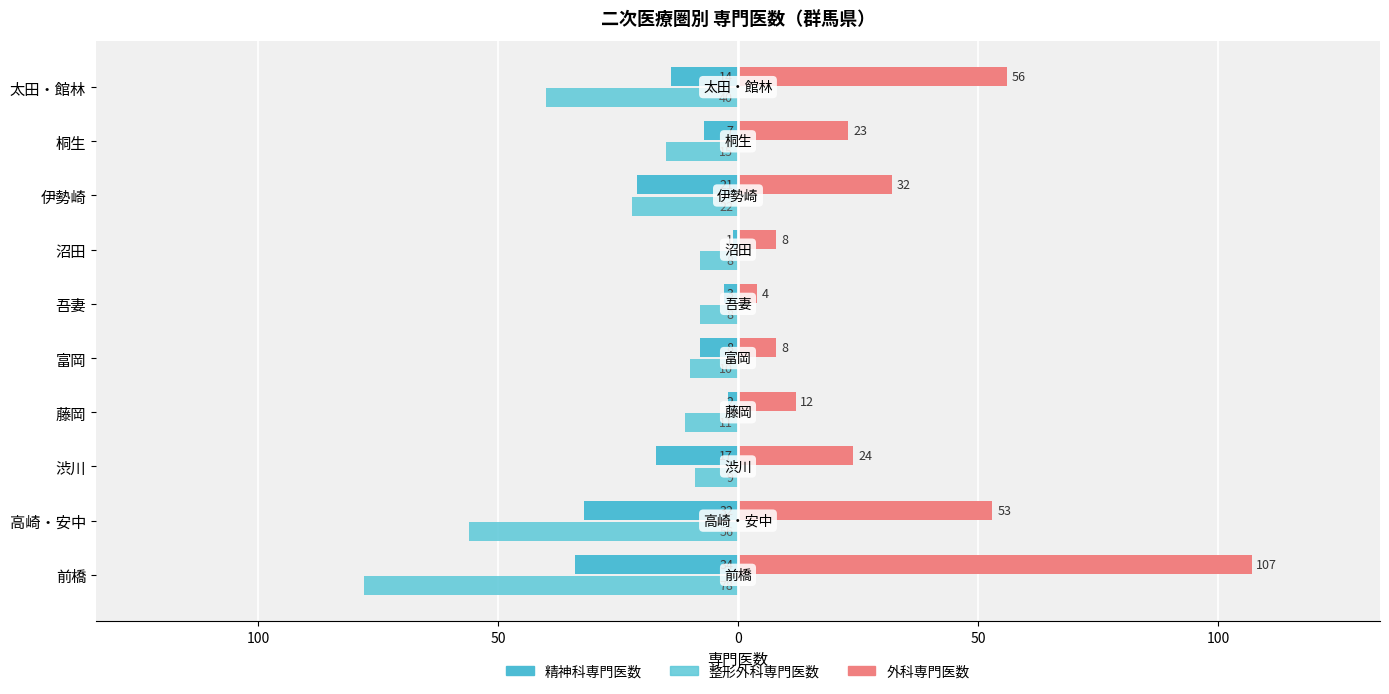

Which series has the largest total across all categories?

外科専門医数